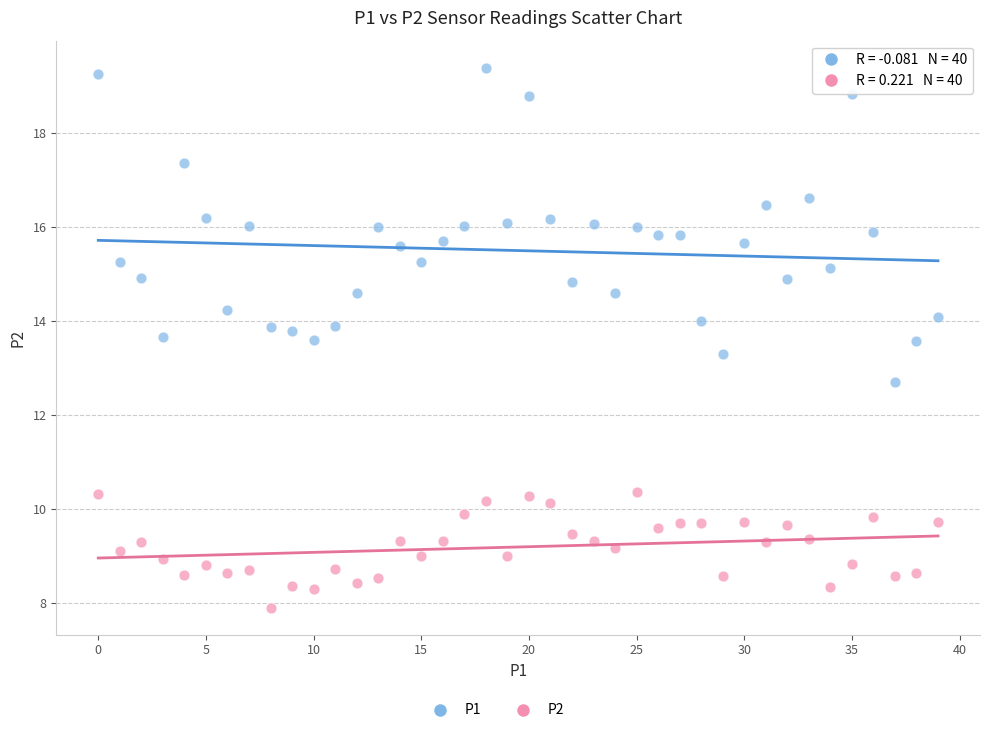

Which series has the largest Y range (max minus min)?

P1